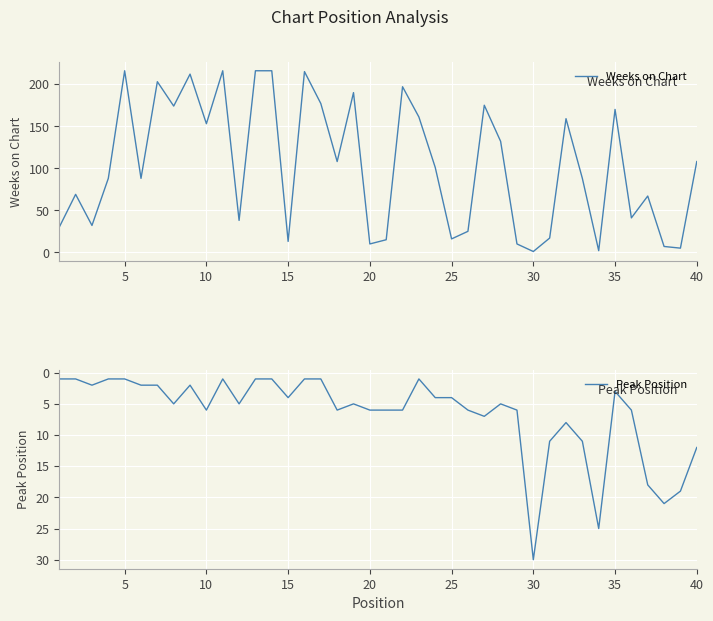

Which series has the largest range (max minus min)?

Weeks on Chart